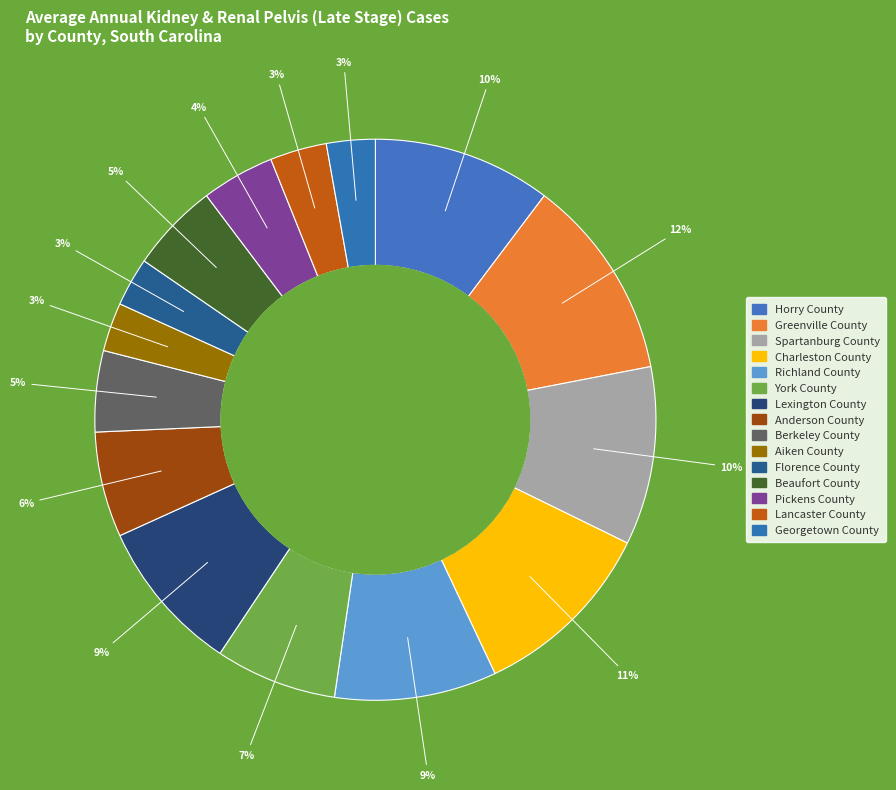

Is there a majority slice in this chart?

No